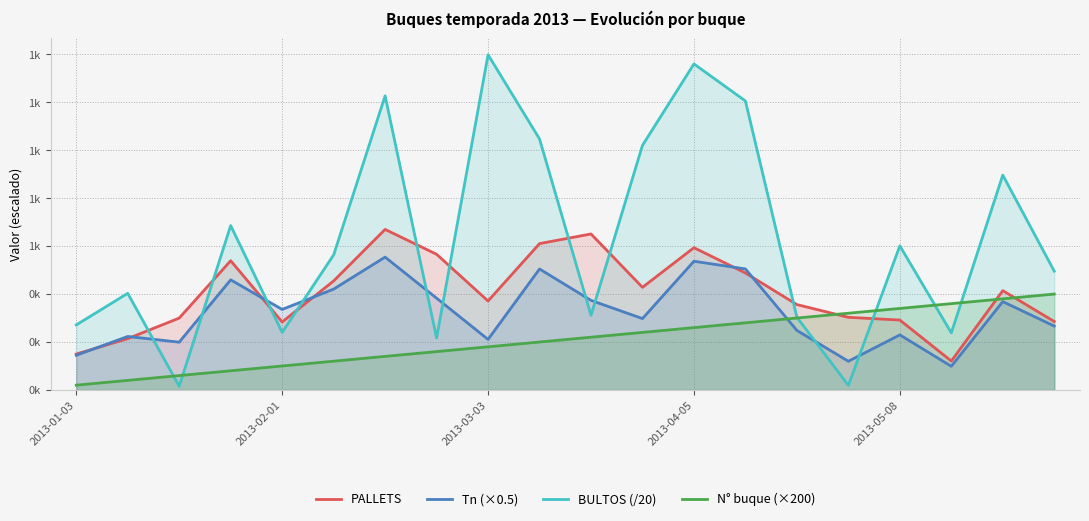

What is the maximum value shown in the chart?

13979.2